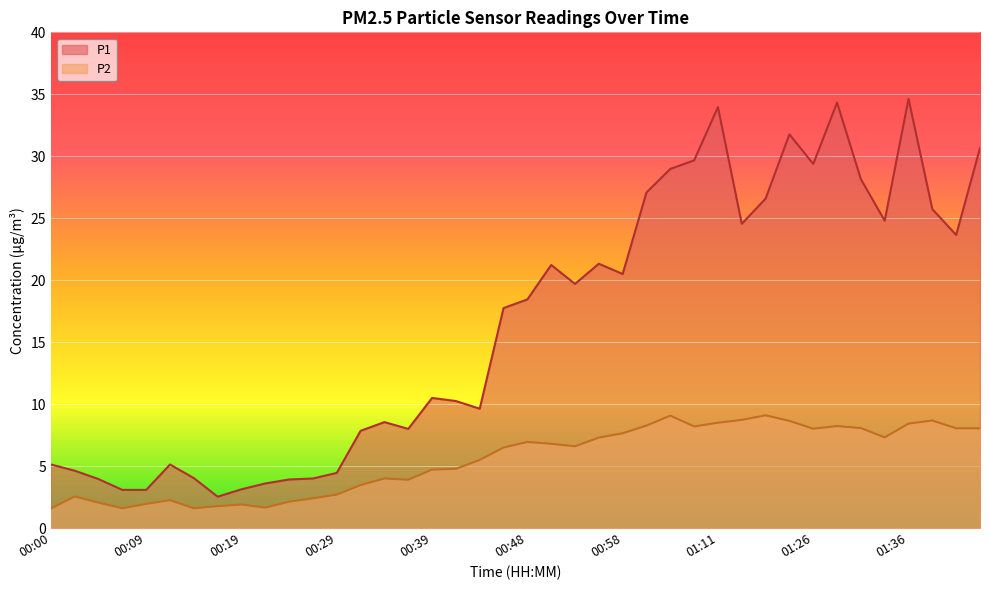

The value of P1 at 01:13 is 24.6. True or false?

True